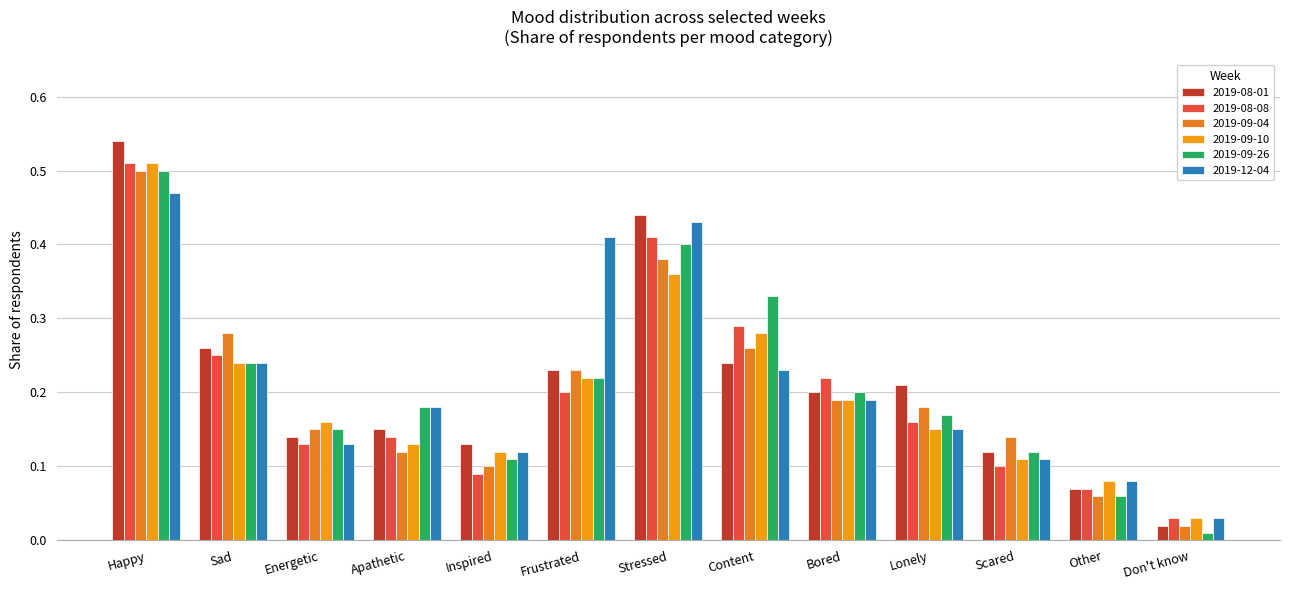

True or false: 2019-09-10 has a value of 0.1 at Apathetic.

True